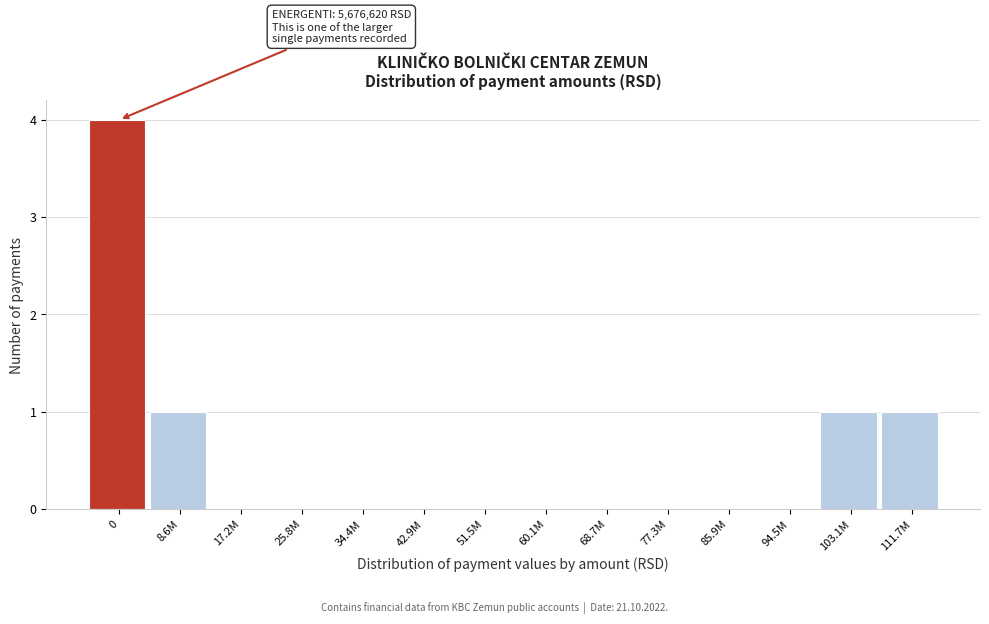

Reading left to right, list all the values displayed in this chart.

0=4	8.6M=1	17.2M=0	25.8M=0	34.4M=0	42.9M=0	51.5M=0	60.1M=0	68.7M=0	77.3M=0	85.9M=0	94.5M=0	103.1M=1	111.7M=1